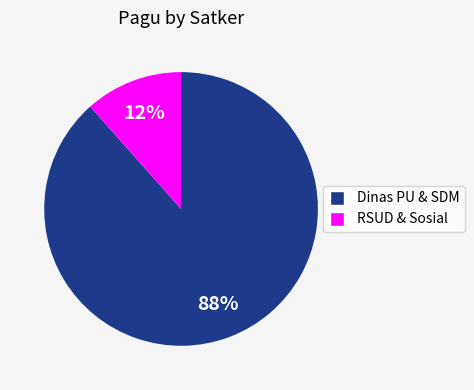

True or false: Dinas PU & SDM accounts for 88% of the total.

True